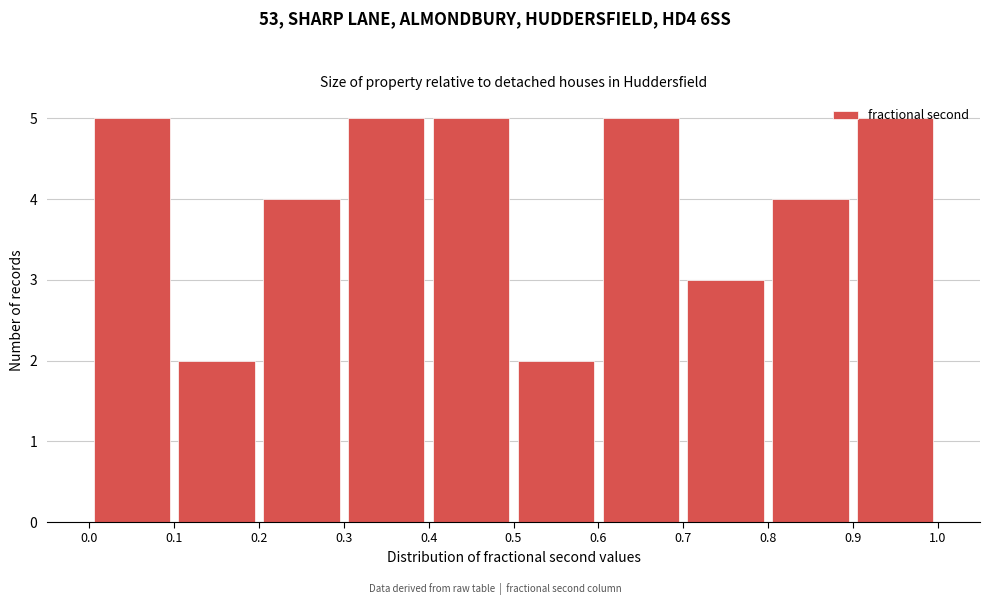

How tall is the bar that spans 0.9 to 1.0 on the x-axis? The values are not printed on the chart, so give them approximately, as read against the axis.

5